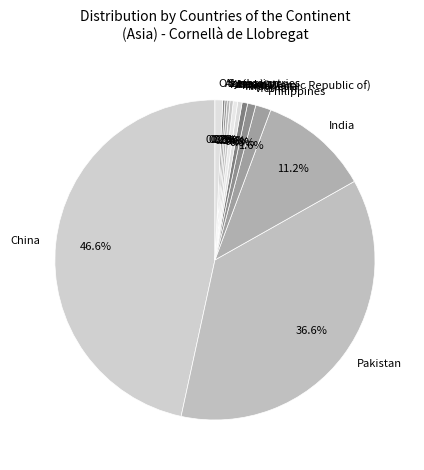

What portion of the pie excludes Iran (Islamic Republic of)?

99.6%